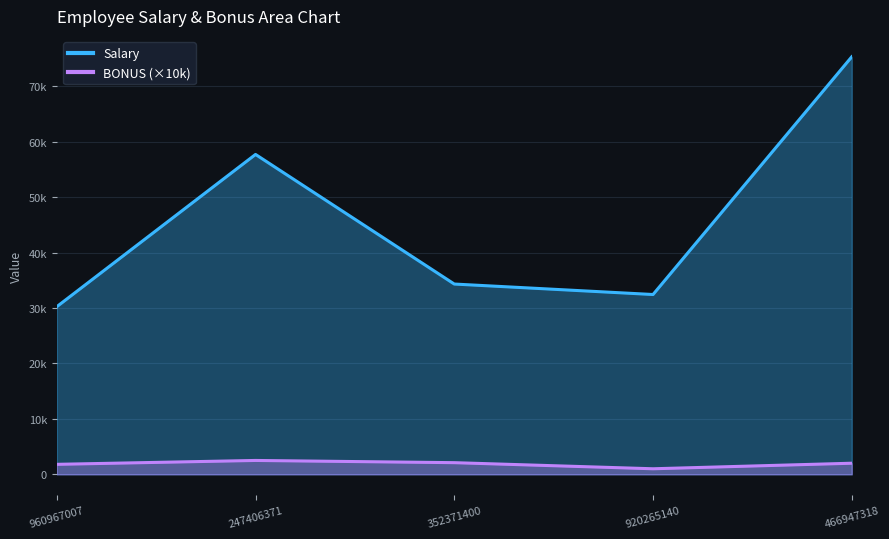

What is the minimum value shown in the chart?

1000.0